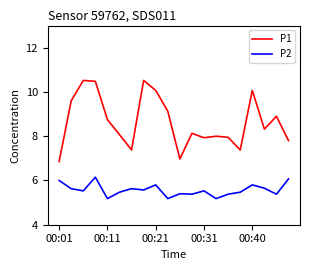

Count the number of data series in this chart.

2